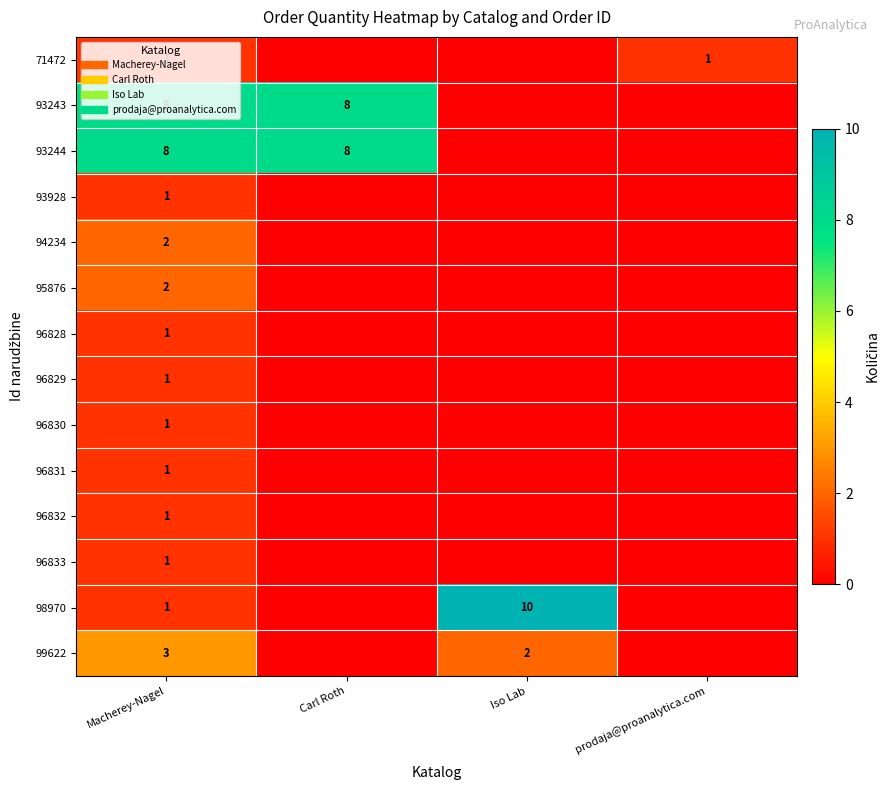

What is the difference between the highest and lowest values at Iso Lab?

10